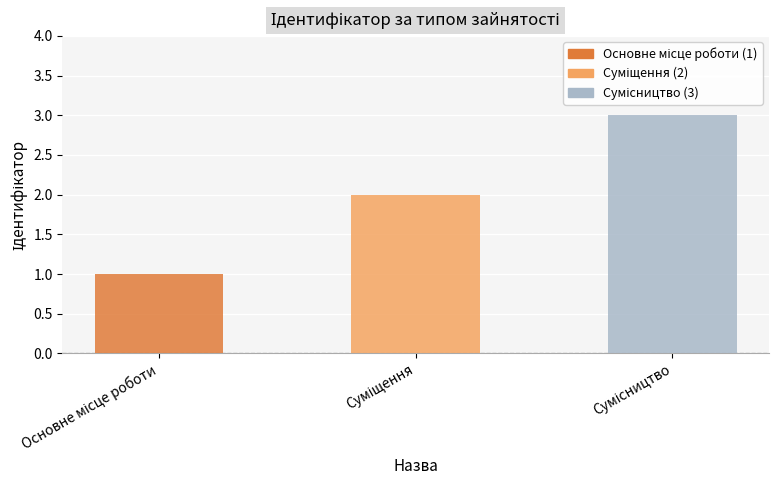

What is the sum of all values?

6